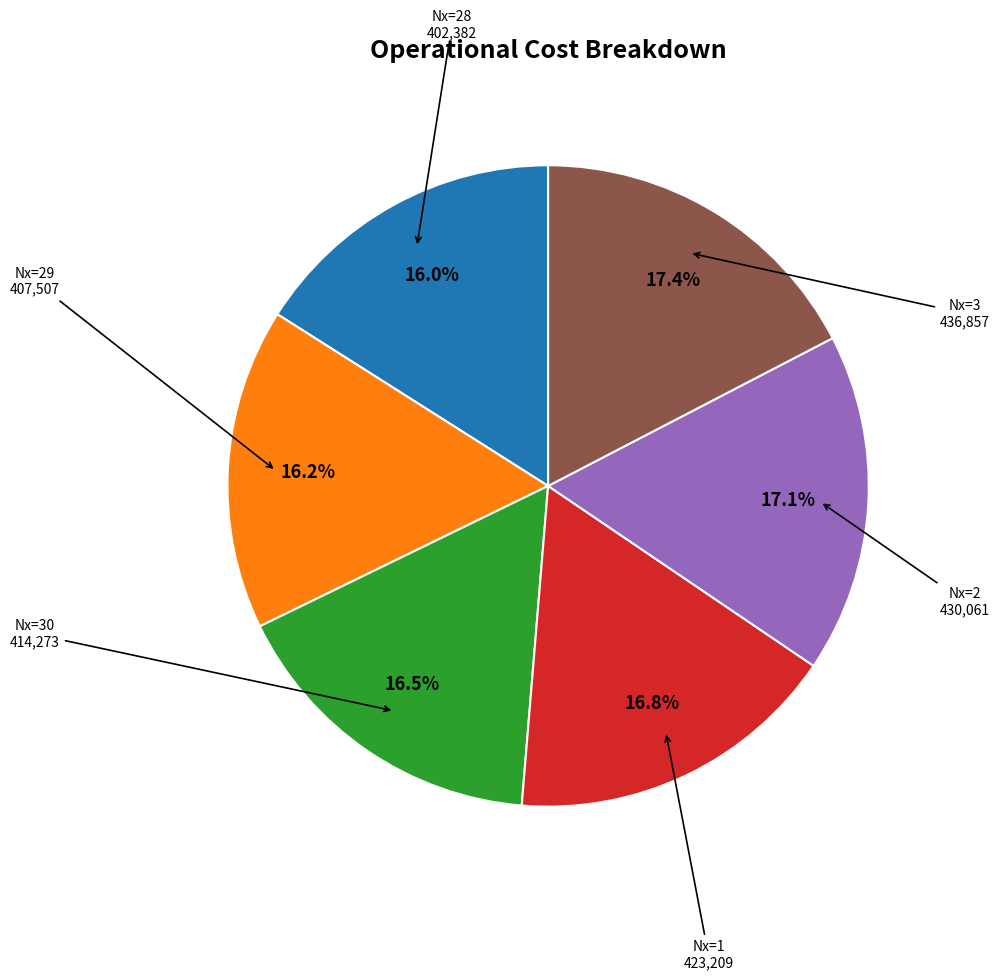

Does any single category account for the majority?

No